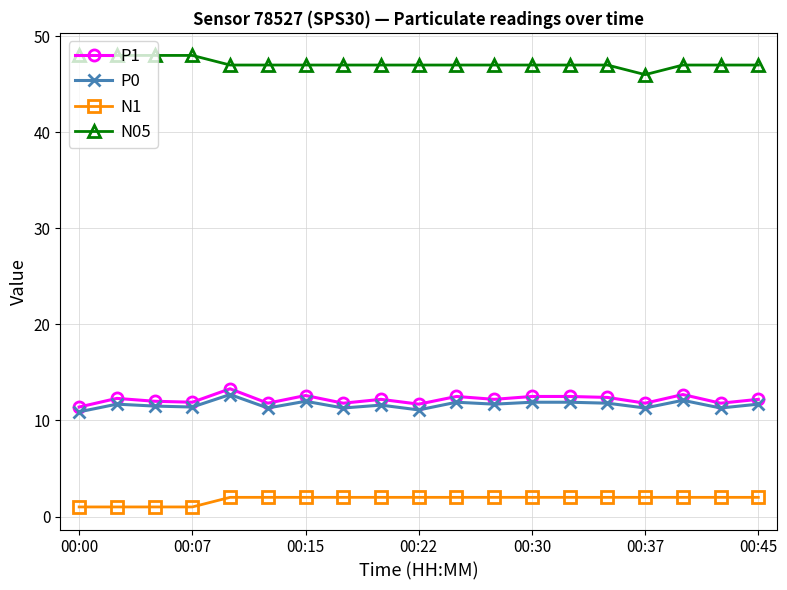

True or false: P0 has more than 2 interior local peaks.

True